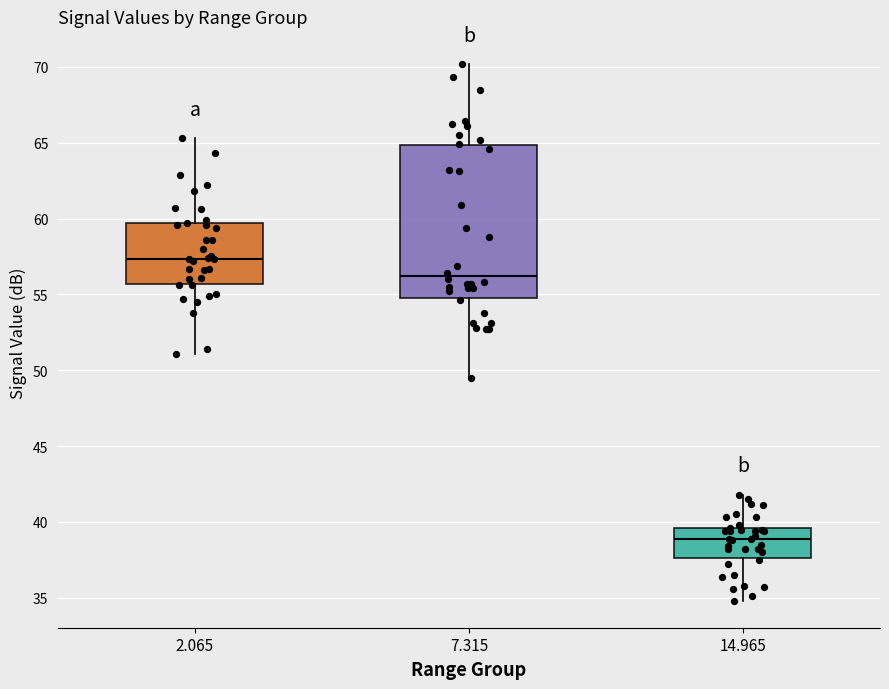

Reading left to right, read every box against the y-axis: the position of its median line, the range the box covers, and the ends of its whiskers. The values are not printed on the chart, so give them approximately, as read against the axis.

2.065: median 57.5, box 55.5 to 59.5, whiskers 51.0 to 65.5
7.315: median 56.0, box 55.0 to 65.0, whiskers 49.5 to 70.0
14.965: median 39.0, box 37.5 to 39.5, whiskers 35.0 to 42.0